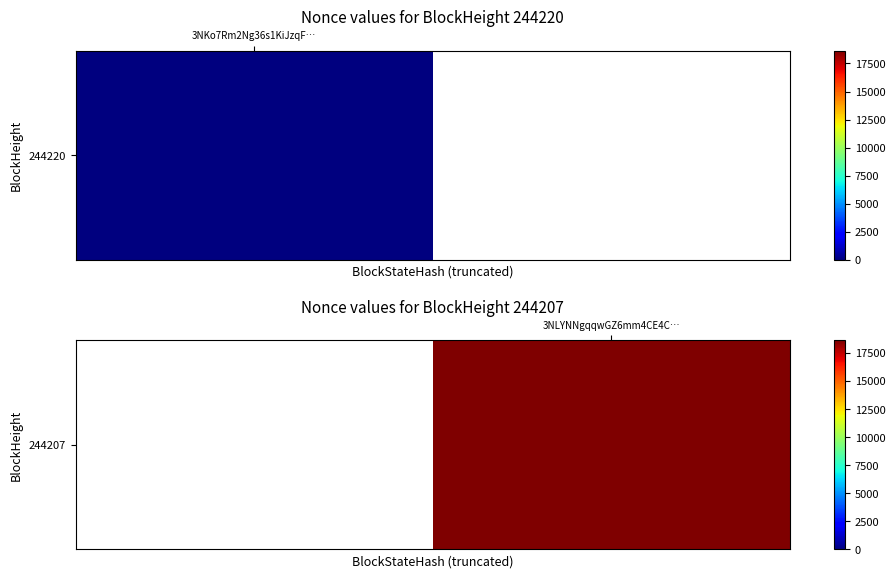

True or false: the data shows 18637.0 at 3NLYNNgqqwGZ6mm4CE4C….

True